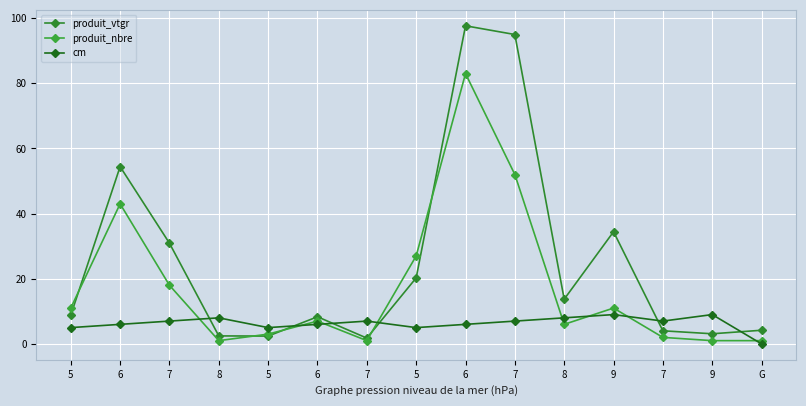

What is the label of the 6th point from the left?

6